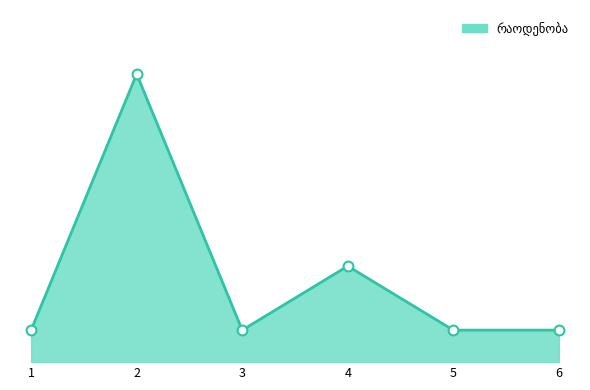

Between 6 and 1, which is larger?

6